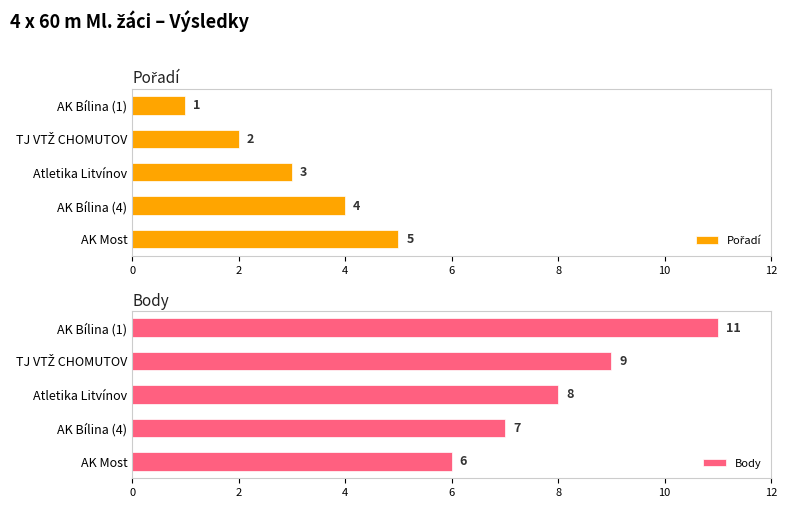

Rank the series by their average value, from highest to lowest.

Body, Pořadí